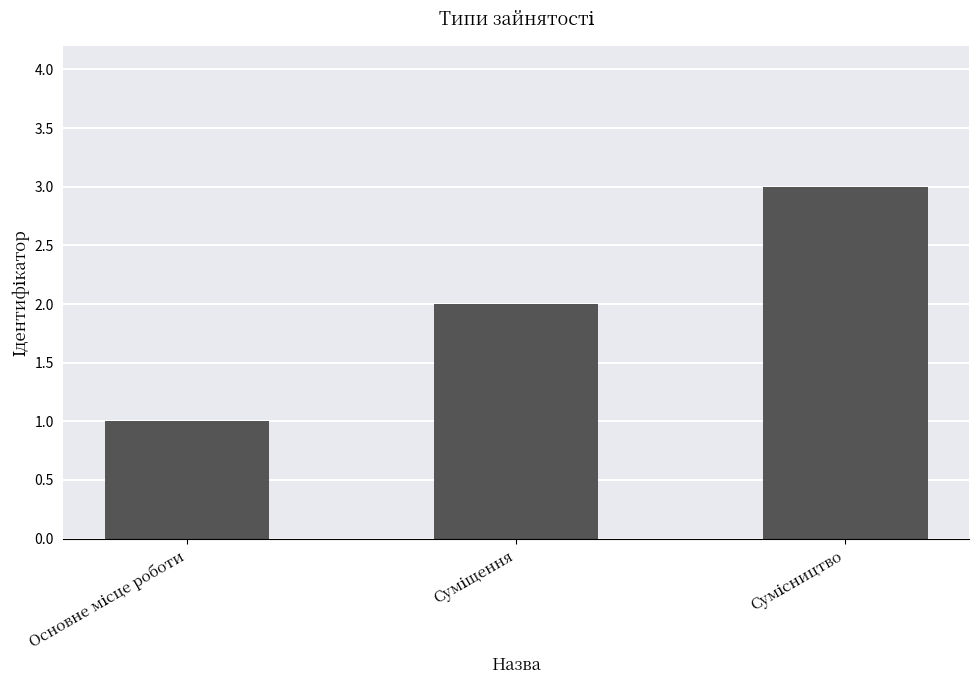

How many values are between 1 and 3?

3